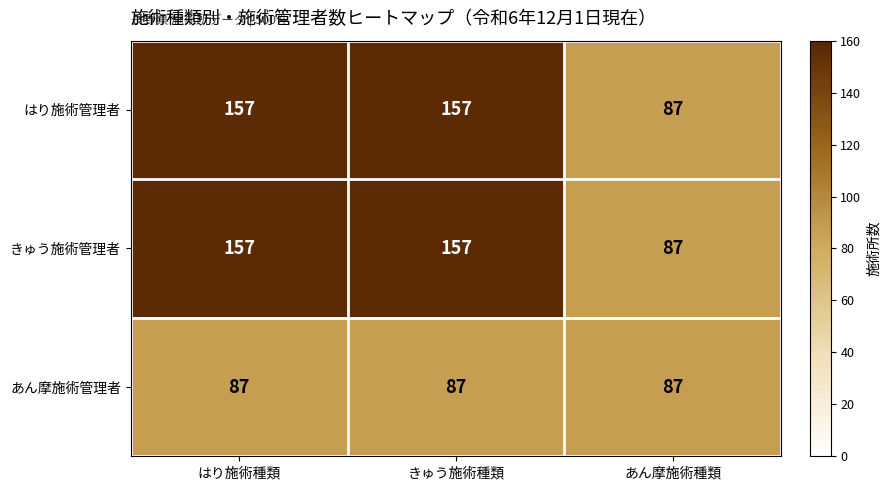

What is the spread (max minus min) of values at きゅう施術種類?

70